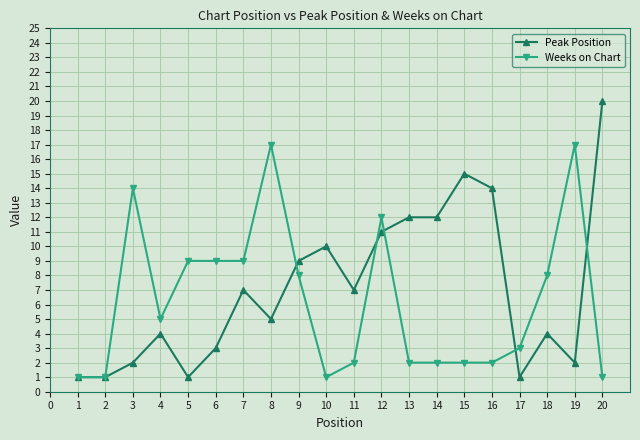

True or false: Weeks on Chart has a value of 9 at 6.

True